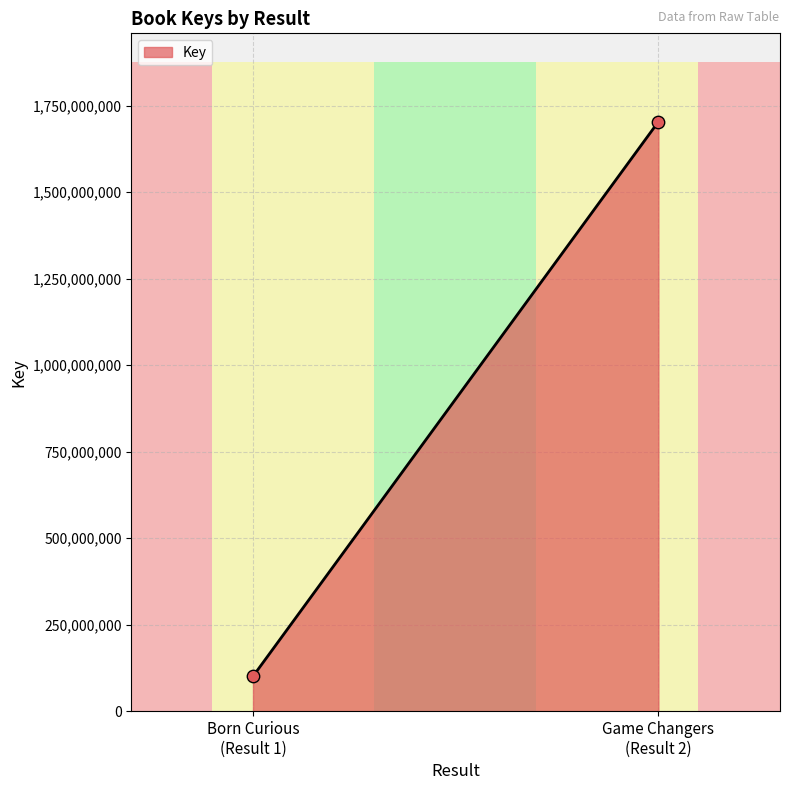

What is the range of Y values (max minus min)?

1603136605